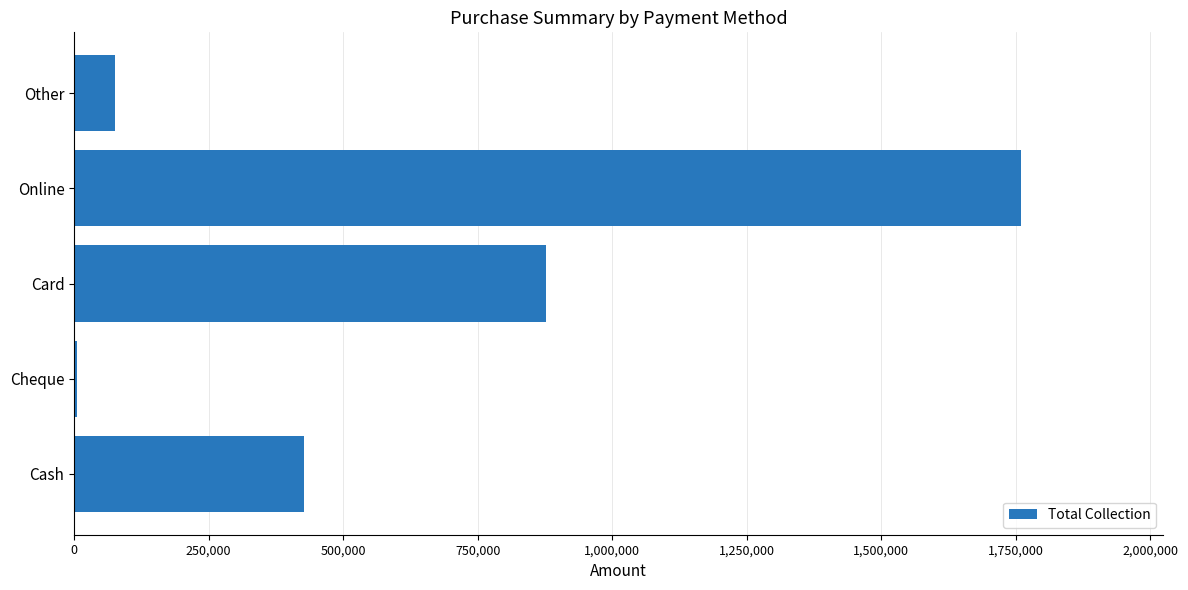

What is the change in value from Cash to Card?

+451250